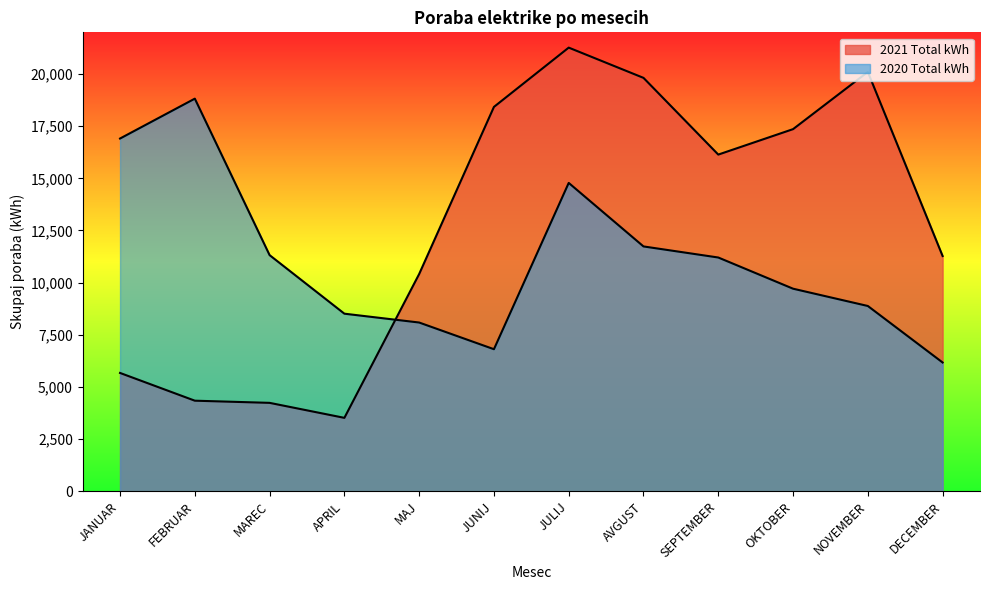

The value of 2021 Total kWh at MAJ is 10413. True or false?

True